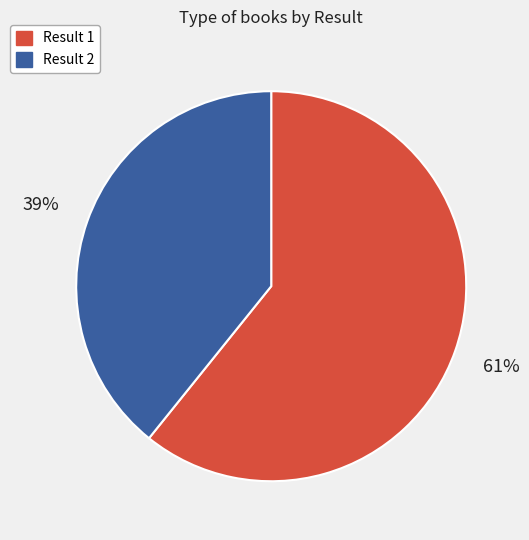

Which has a higher value, Result 1 or Result 2?

Result 1